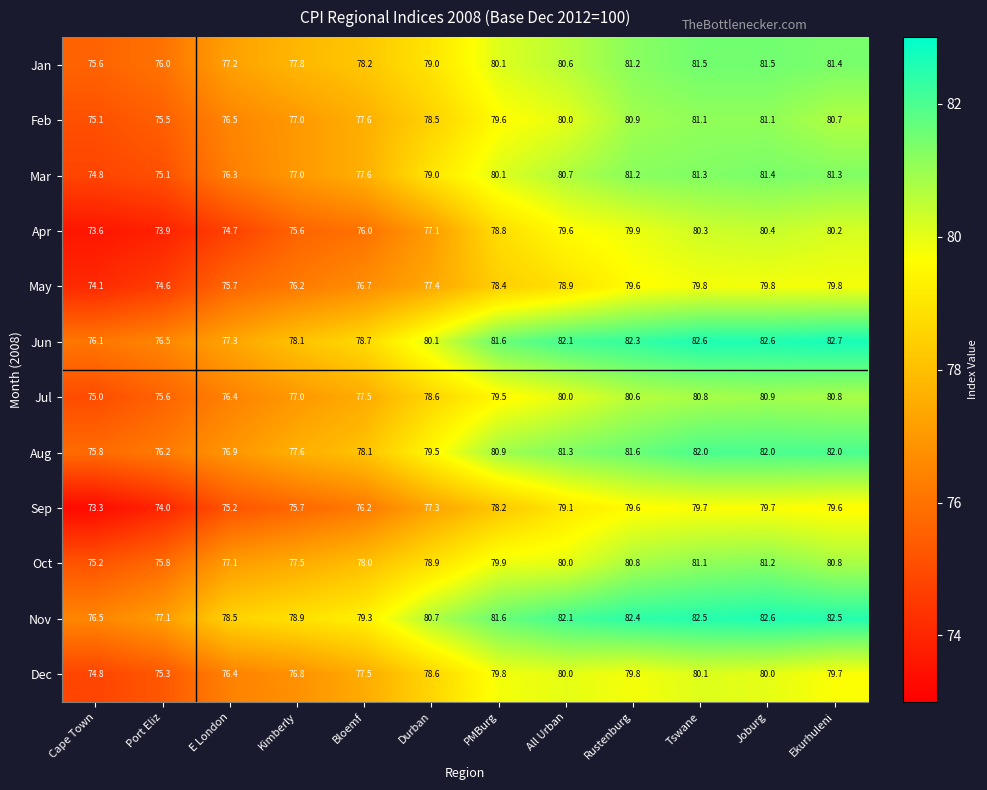

List the series in order of their peak value, highest first.

Jun, Nov, Aug, Jan, Mar, Oct, Feb, Jul, Apr, Dec, May, Sep